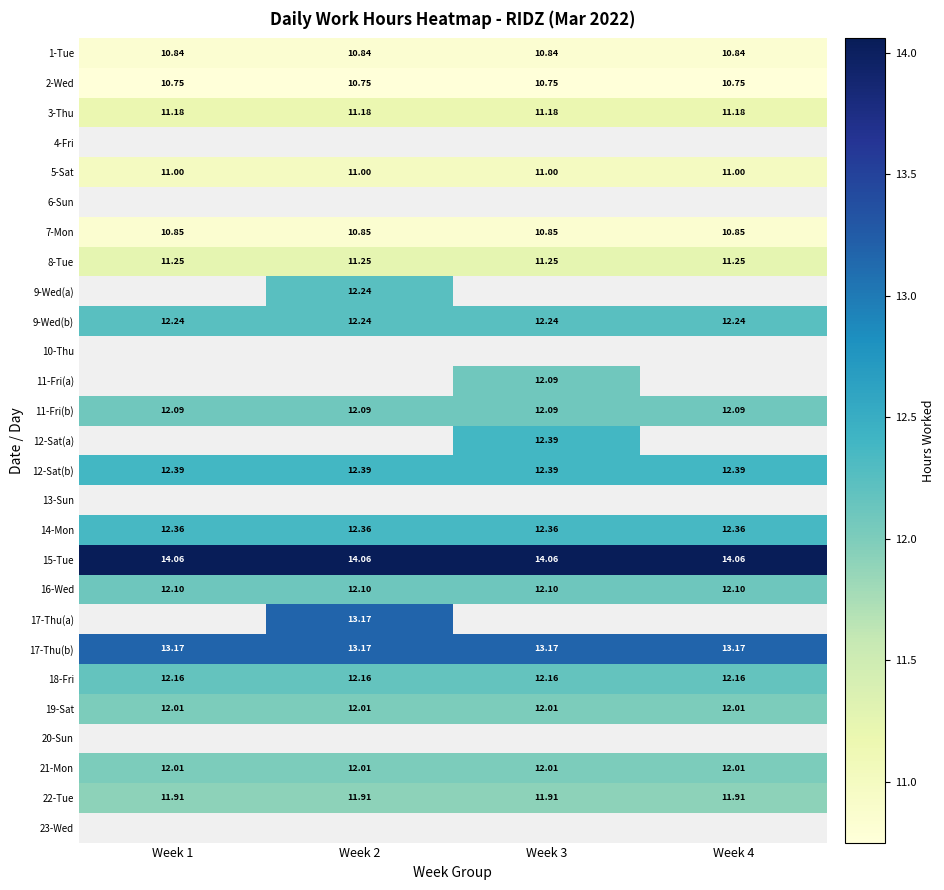

True or false: 18-Fri has a value of 7.0 at Week 3.

False